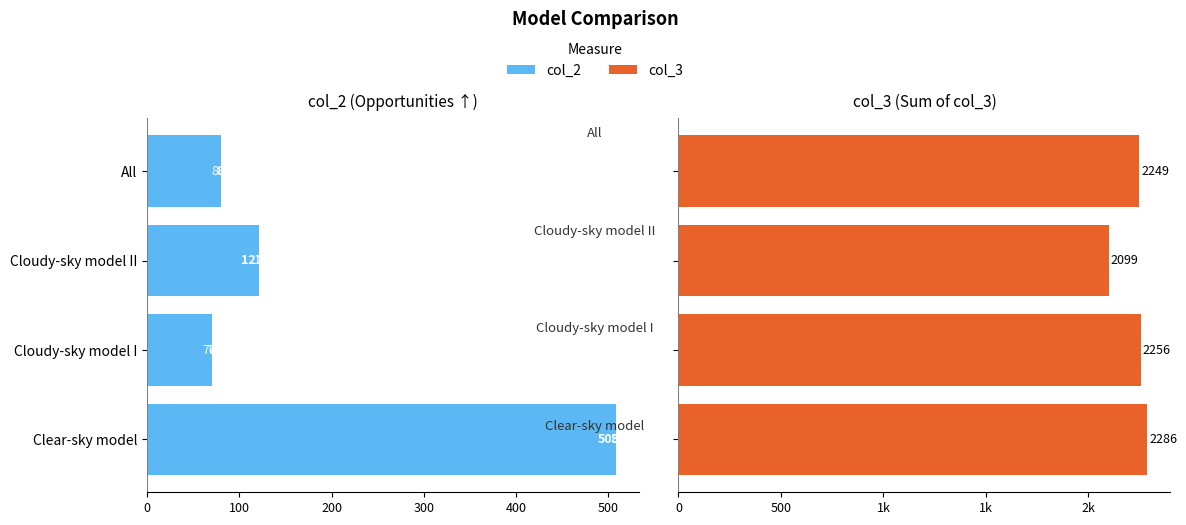

What is the difference between the maximum and minimum values in the col_2 series?

438